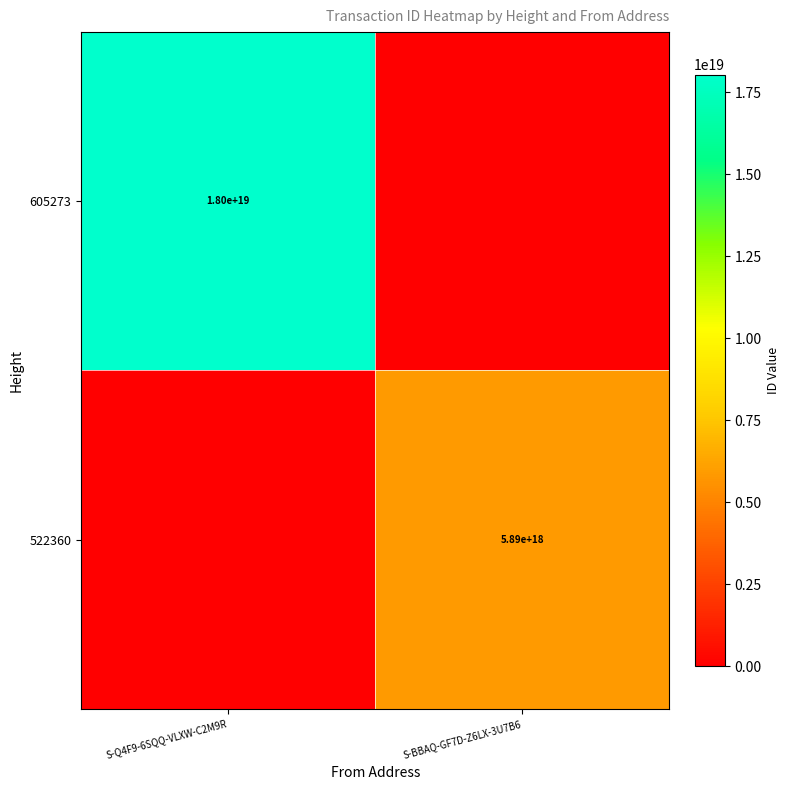

The value of 605273 at S-Q4F9-6SQQ-VLXW-C2M9R is 18000000000000000000. True or false?

True